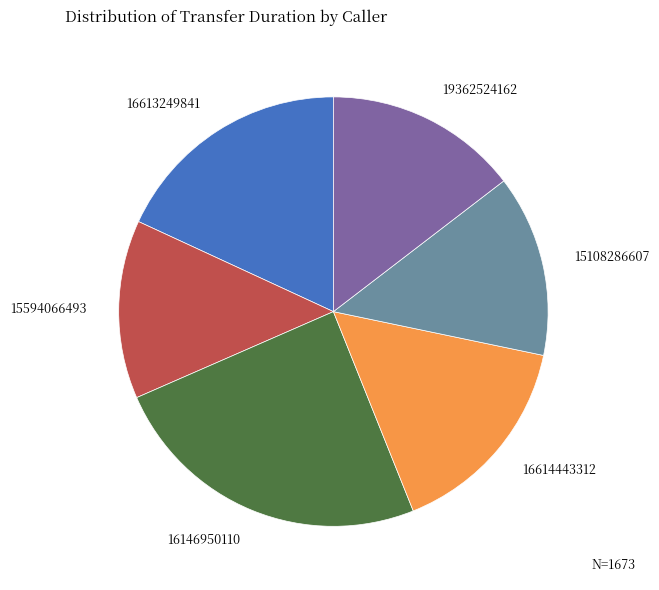

Is there a majority slice in this chart?

No